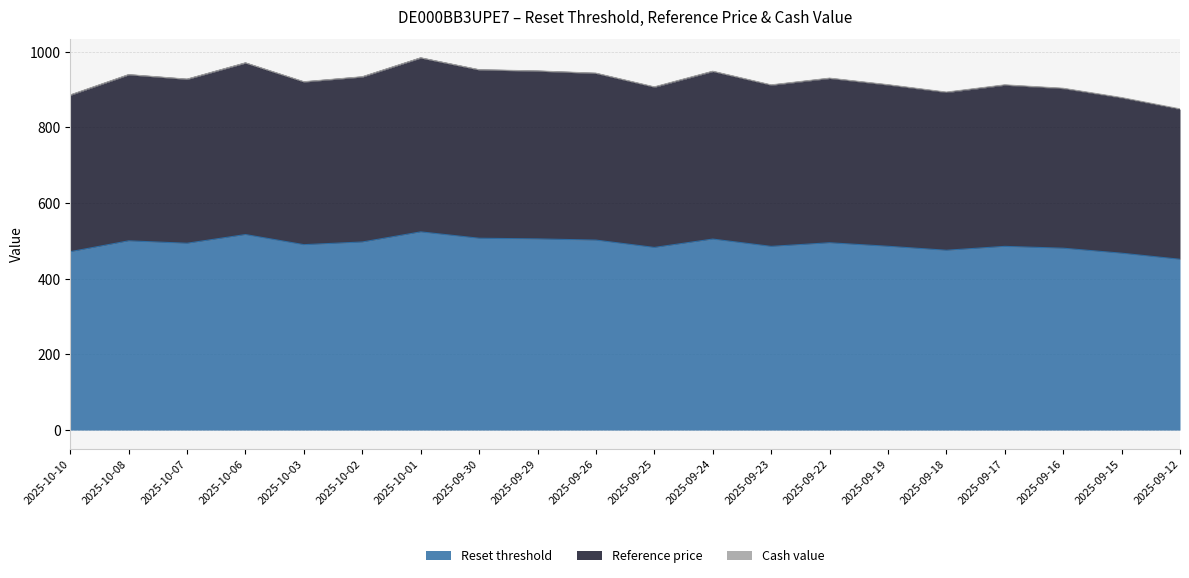

True or false: Reset threshold has a value of 507.0 at 2025-09-30.

True